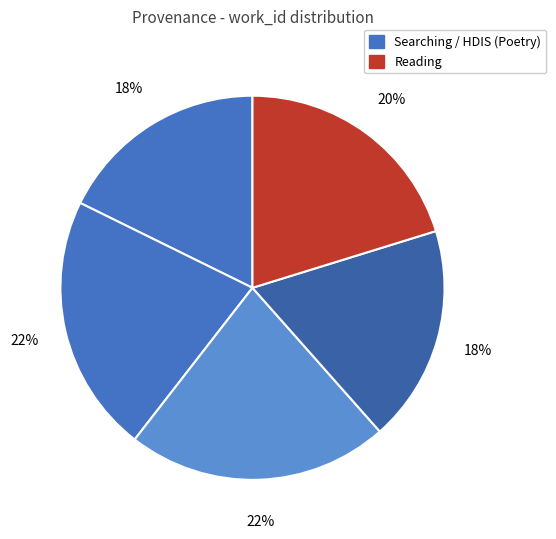

How many segments does this pie chart have?

5